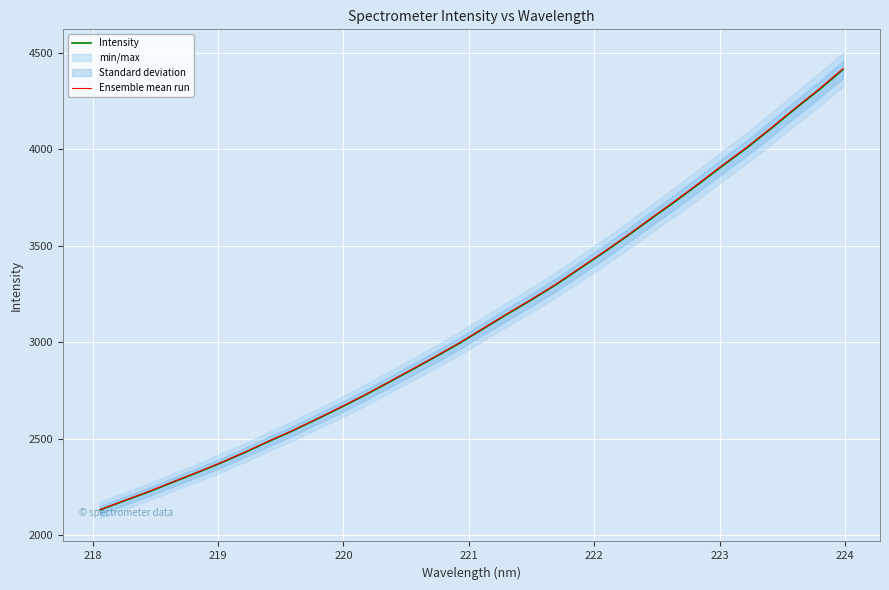

What is the maximum value for Ensemble mean run?

4417.6